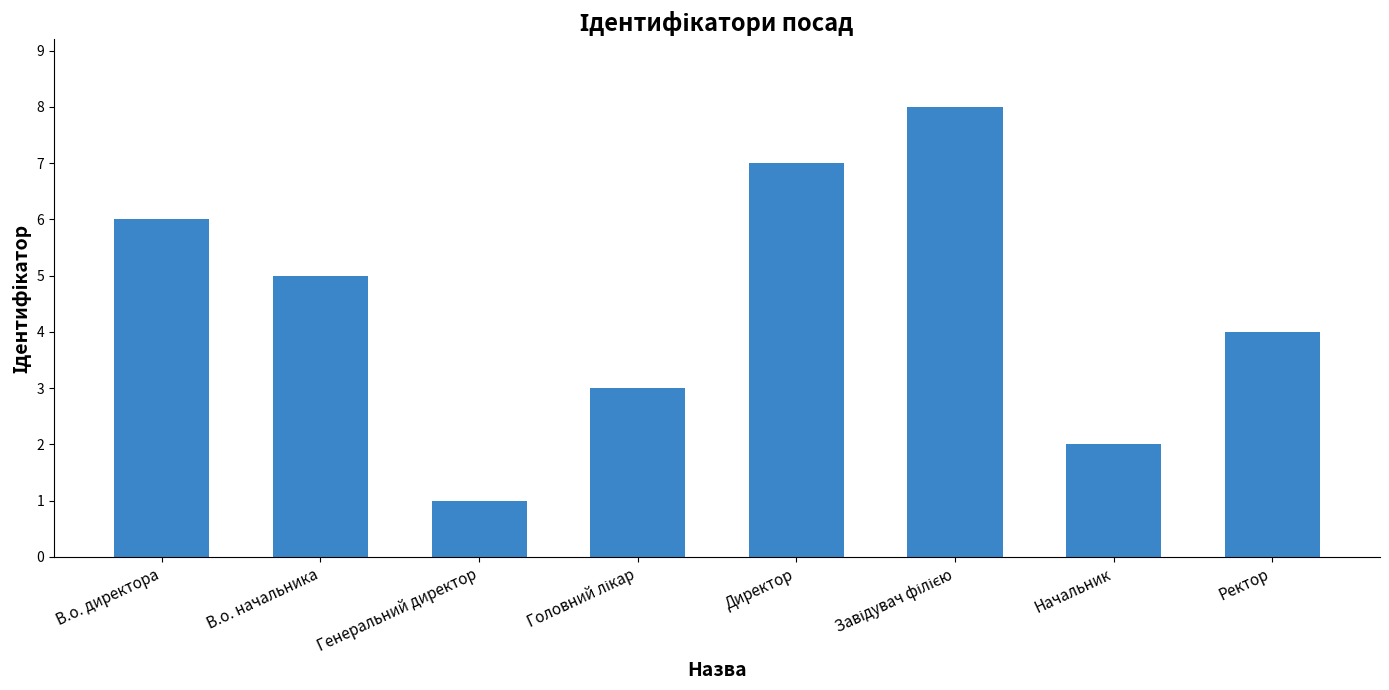

What is the ratio of the value at В.о. директора to the value at Генеральний директор?

6.0